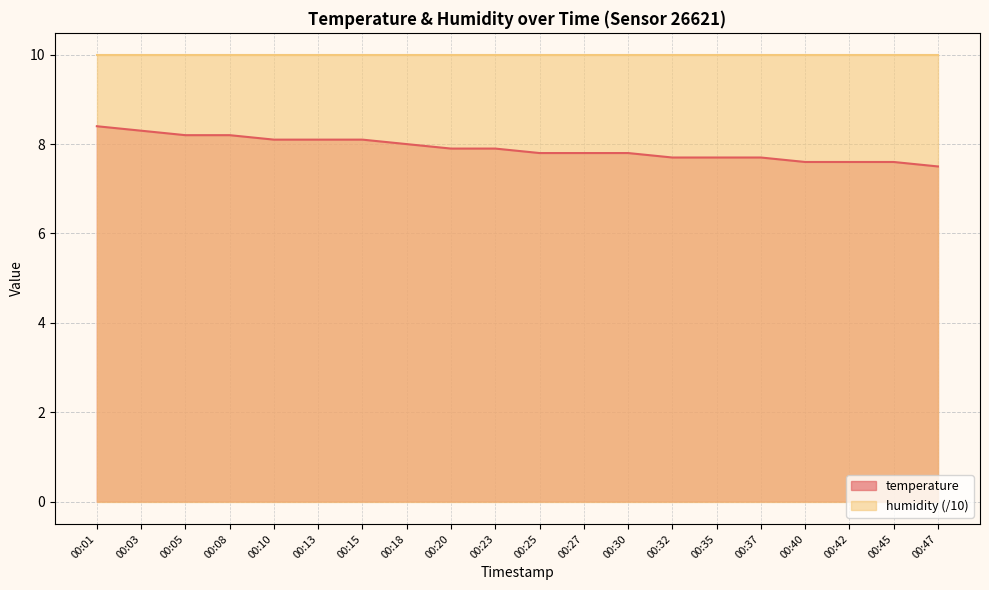

What is the value of the 3rd point from the left?

8.2